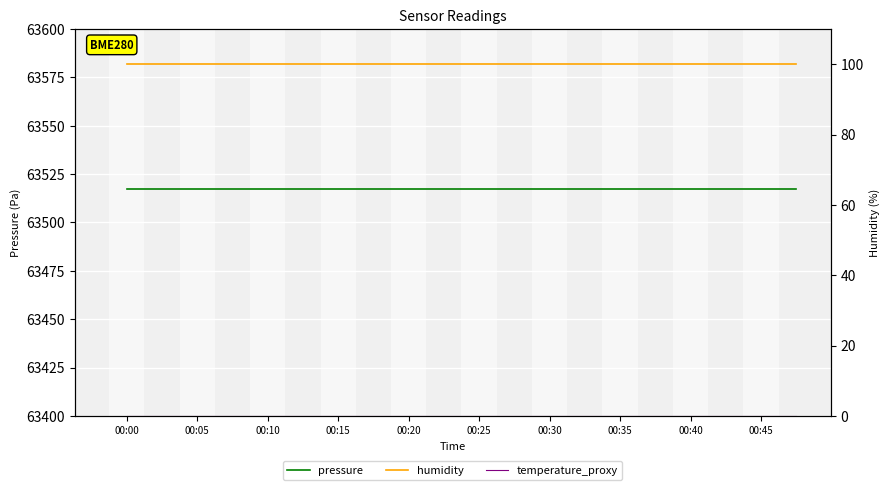

What is the label of the 9th point from the right?

11